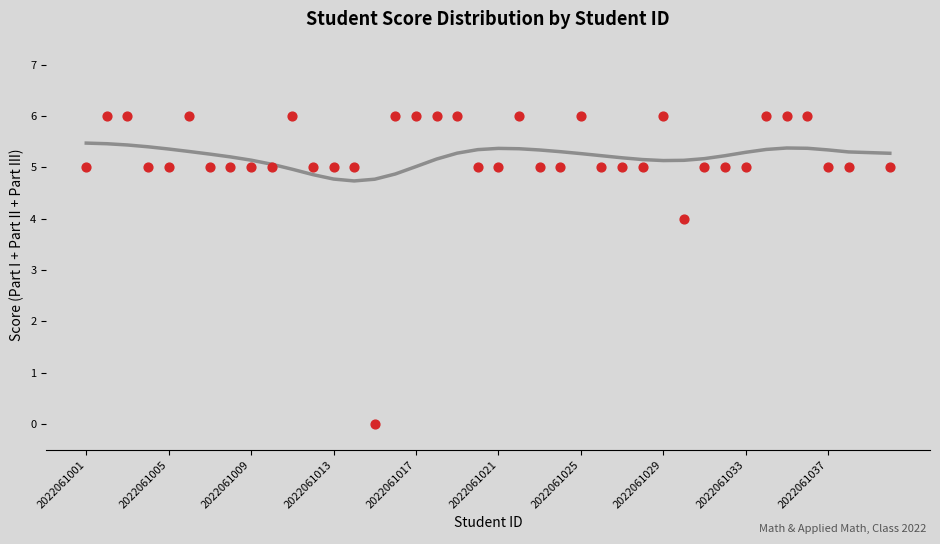

What is the range of Y values (max minus min)?

6